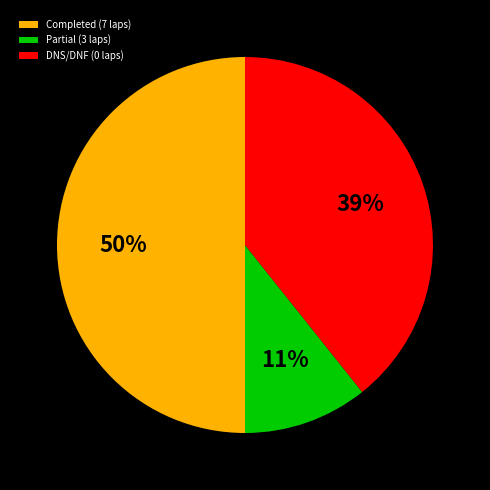

Does Partial (3 laps) account for over 50% of the chart?

No